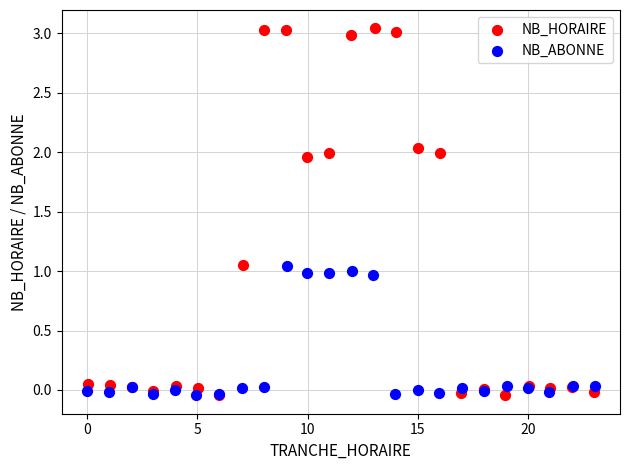

What are all the series names shown in the legend?

NB_HORAIRE, NB_ABONNE